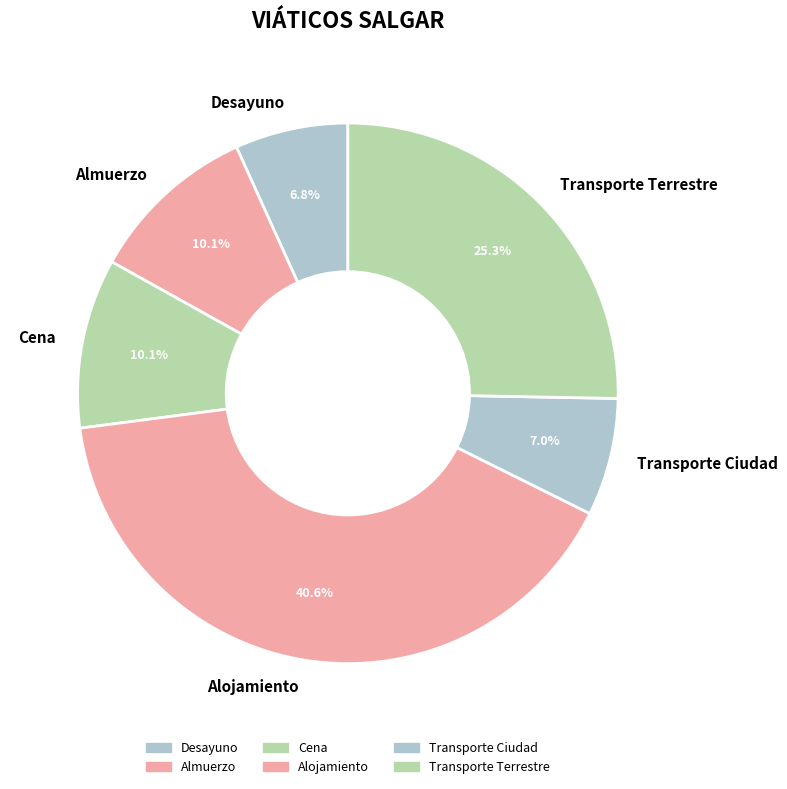

Which has a higher value, Alojamiento or Almuerzo?

Alojamiento